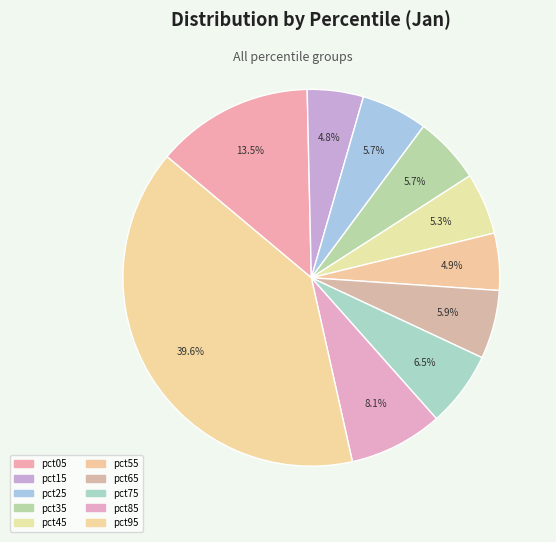

To the nearest percent, what portion does pct95 represent?

40%